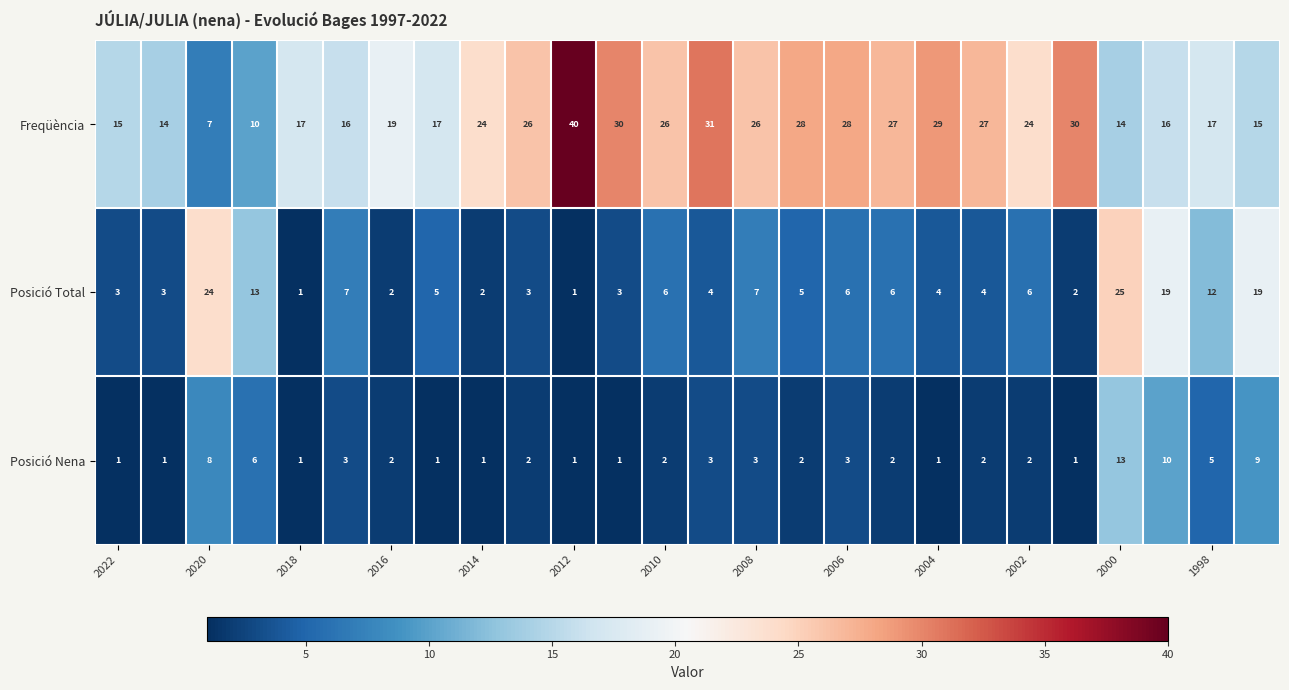

Which series has the widest spread of values?

Freqüència